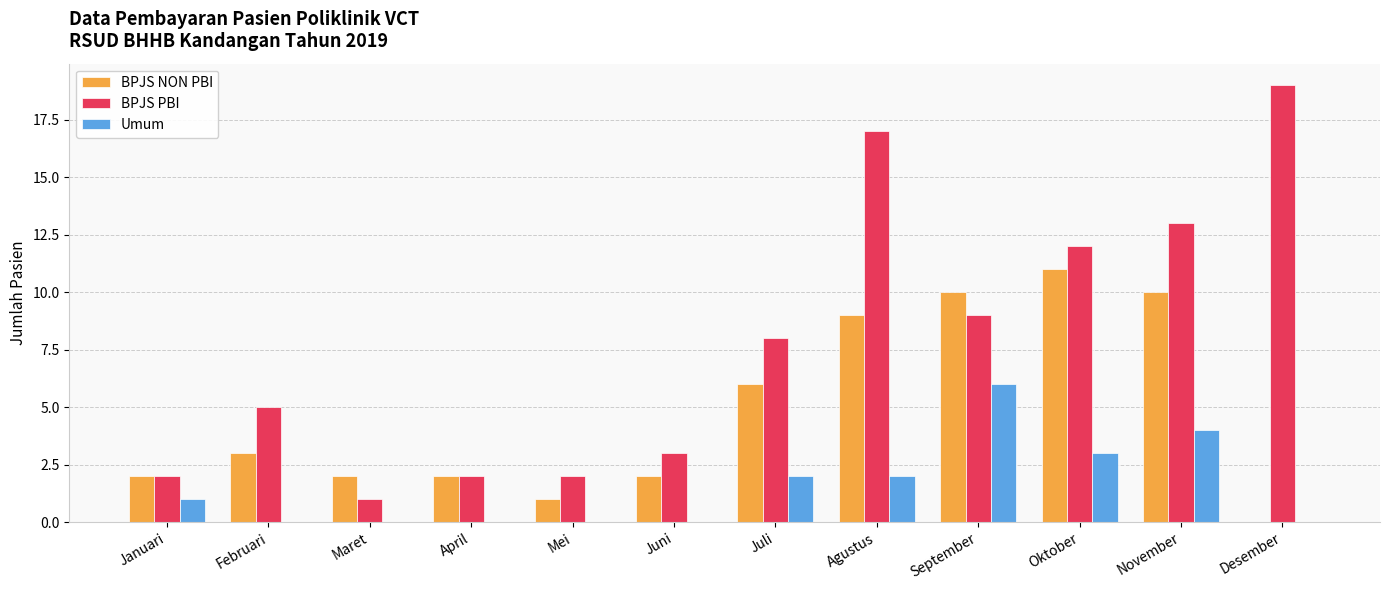

What is the sum of all Umum values?

18